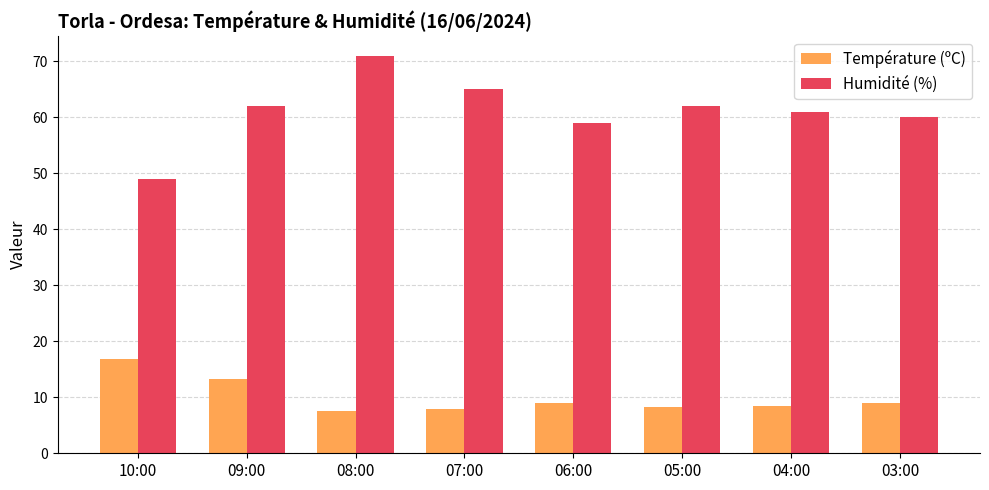

Which series has the widest spread of values?

Humidité (%)